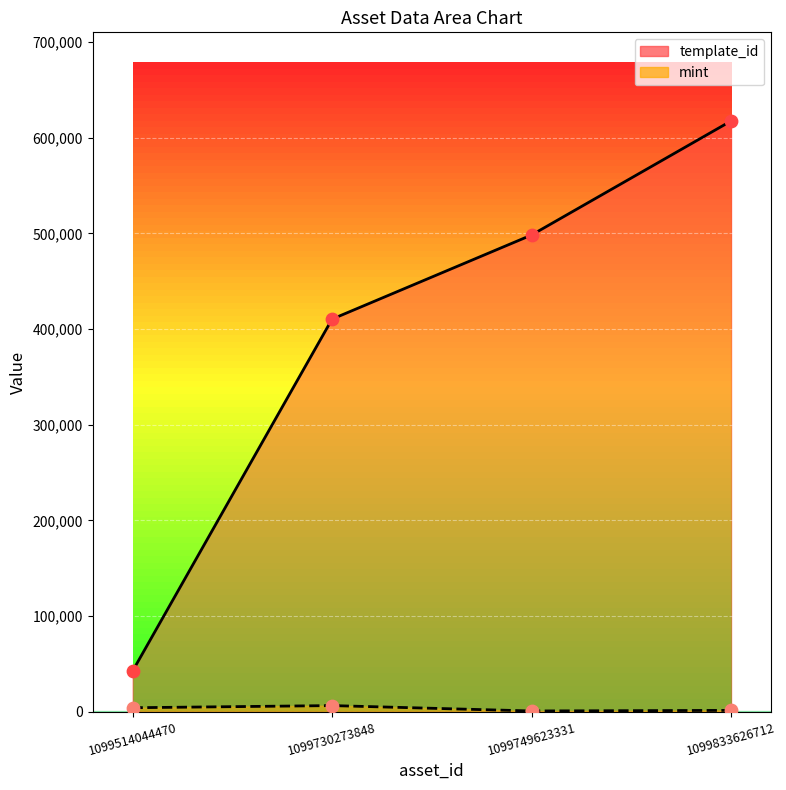

What are all the series names shown in the legend?

template_id, mint